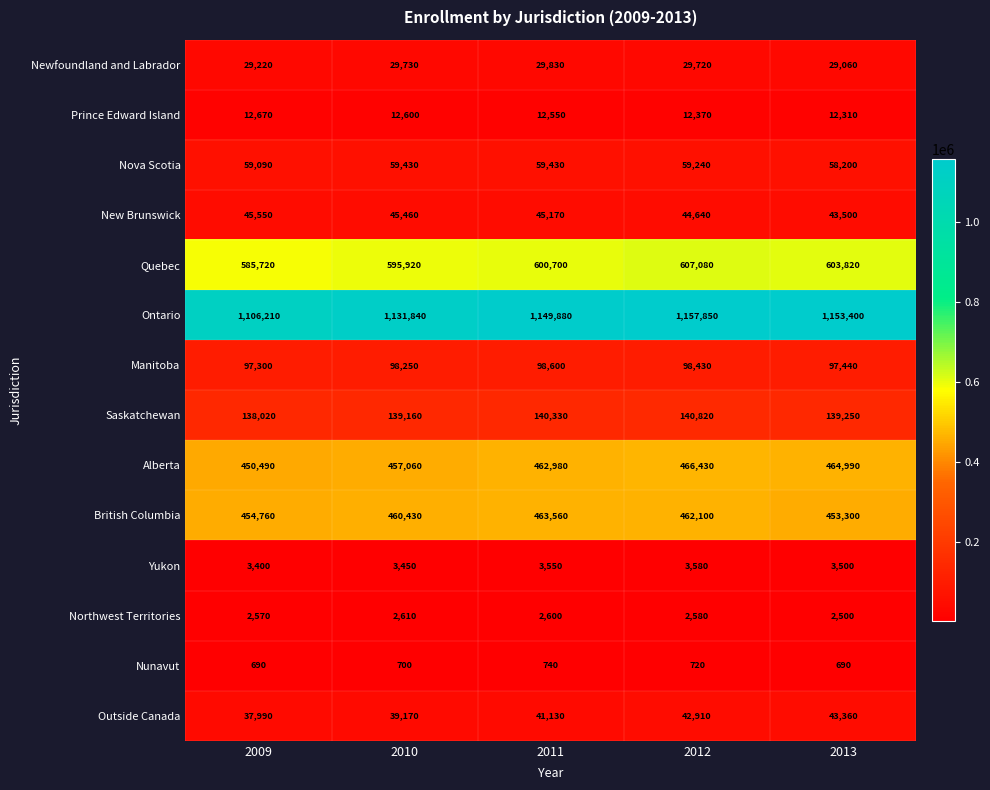

At which label is Outside Canada closest to 40675?

2011